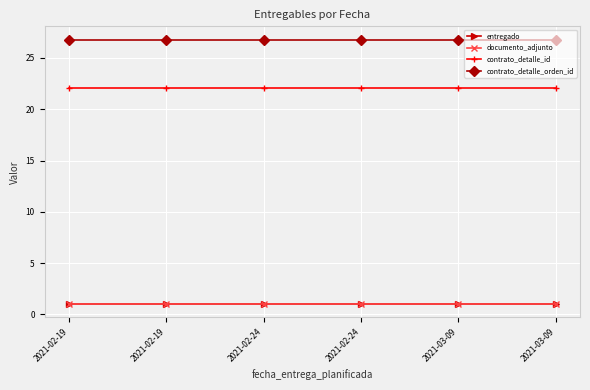

True or false: entregado and contrato_detalle_id cross at least once.

False